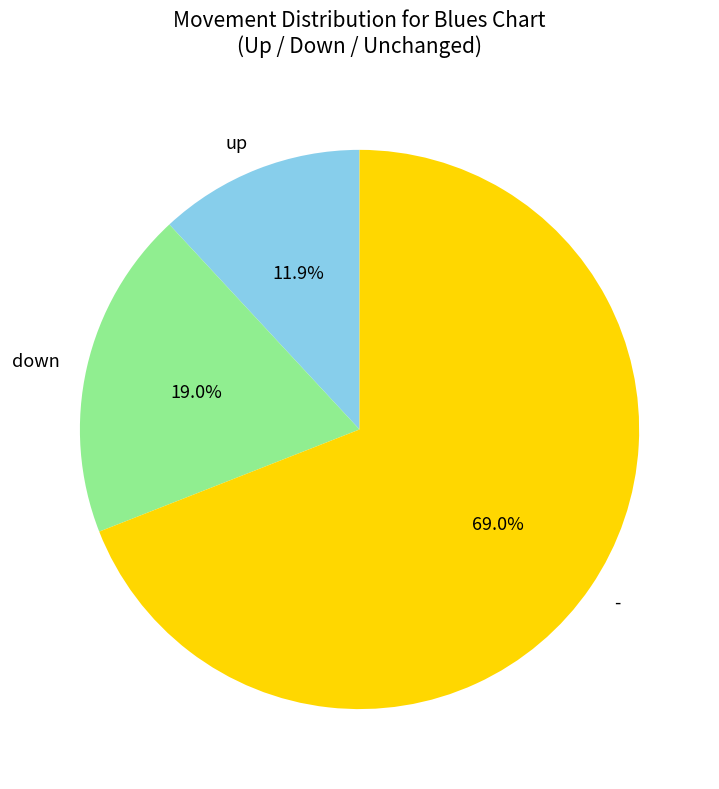

Which category has the smallest portion of the pie?

up